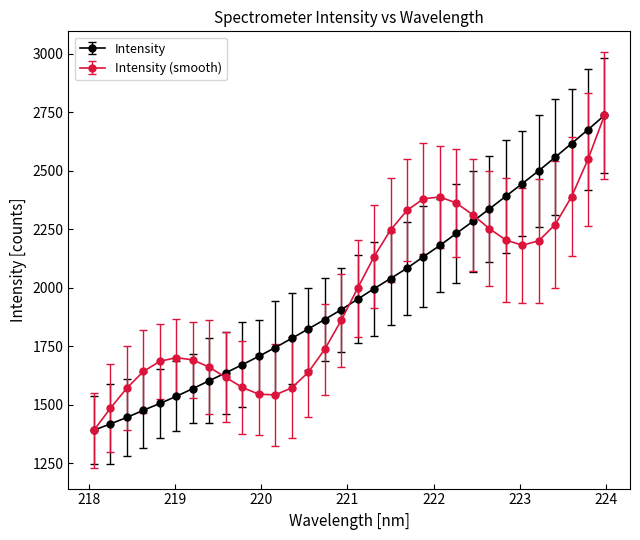

What is the greatest value displayed?

2737.1